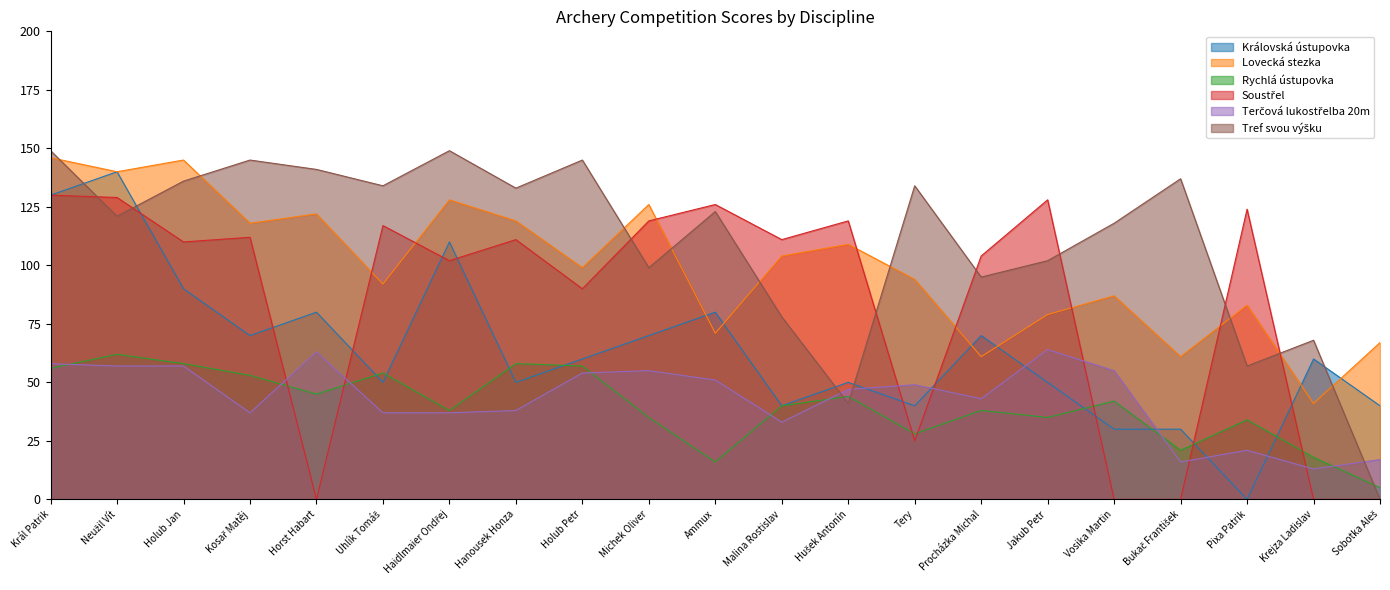

True or false: Terčová lukostřelba 20m and Lovecká stezka cross at least once.

False